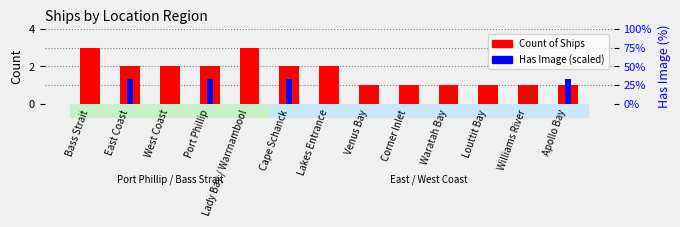

Rank the series by their maximum value, from highest to lowest.

Count of Ships, Has Image (scaled)